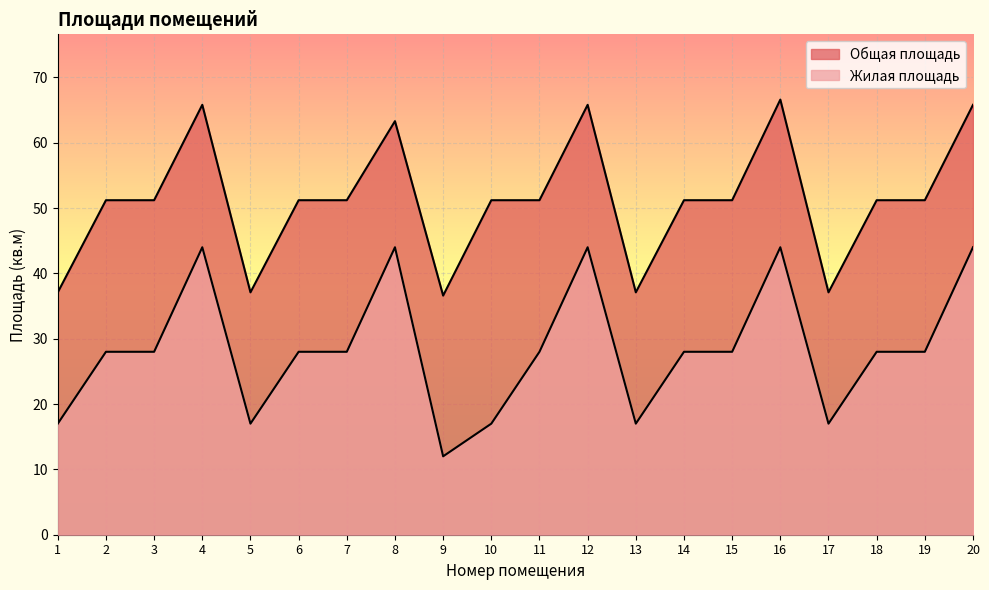

Which label corresponds to the smallest value in the chart?

9